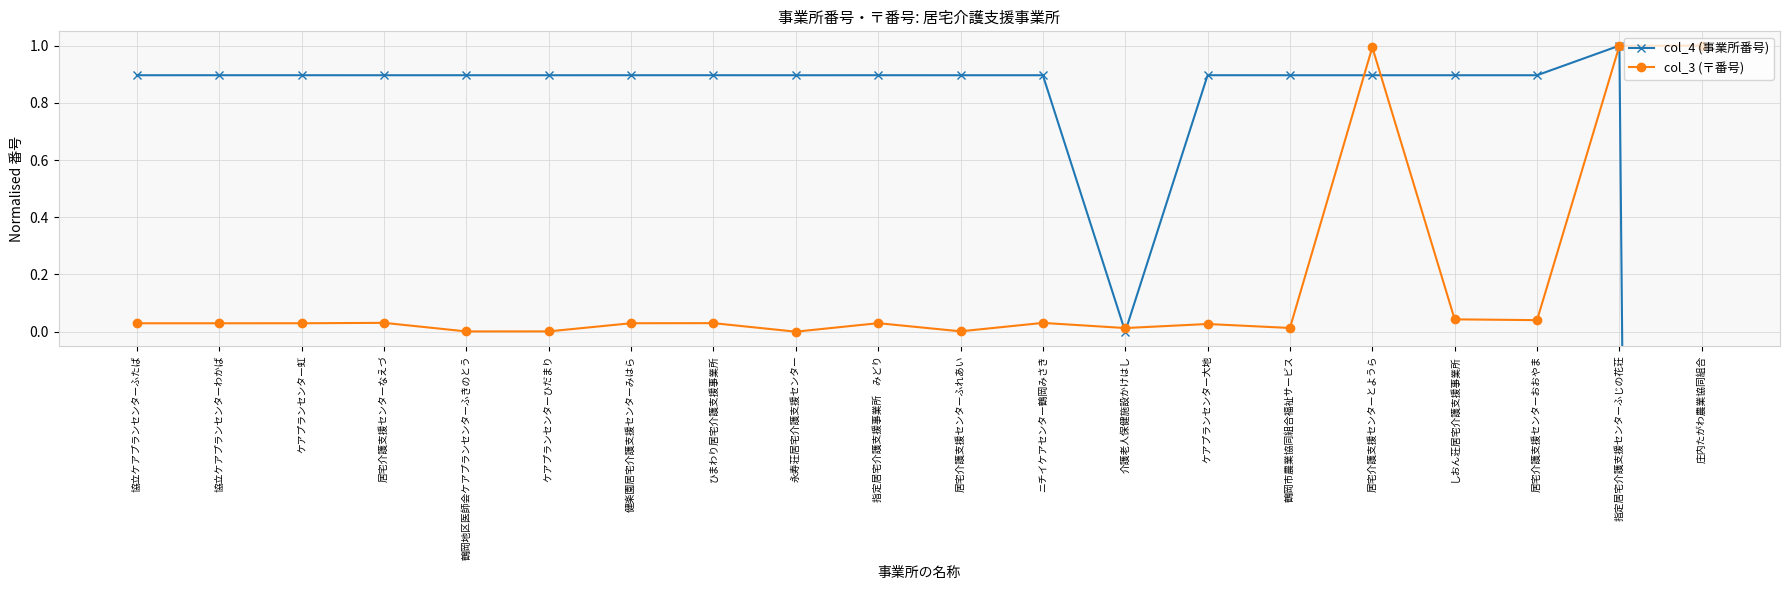

The col_3 (〒番号) series shows 0.0 at 協立ケアプランセンターわかば. True or false?

True